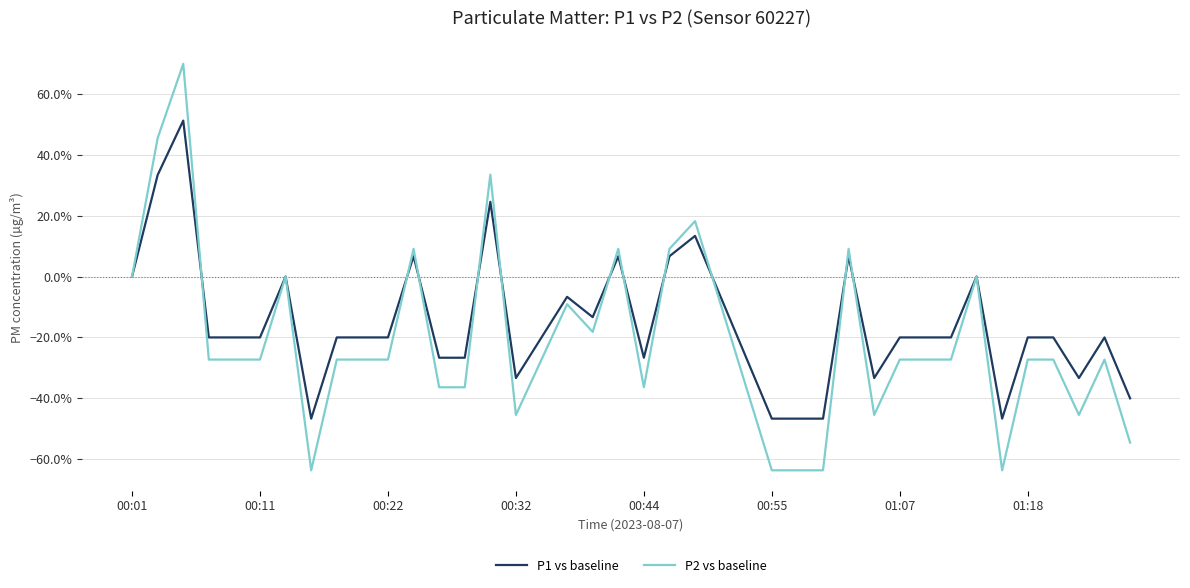

Is this an area chart (filled region under the line)?

No